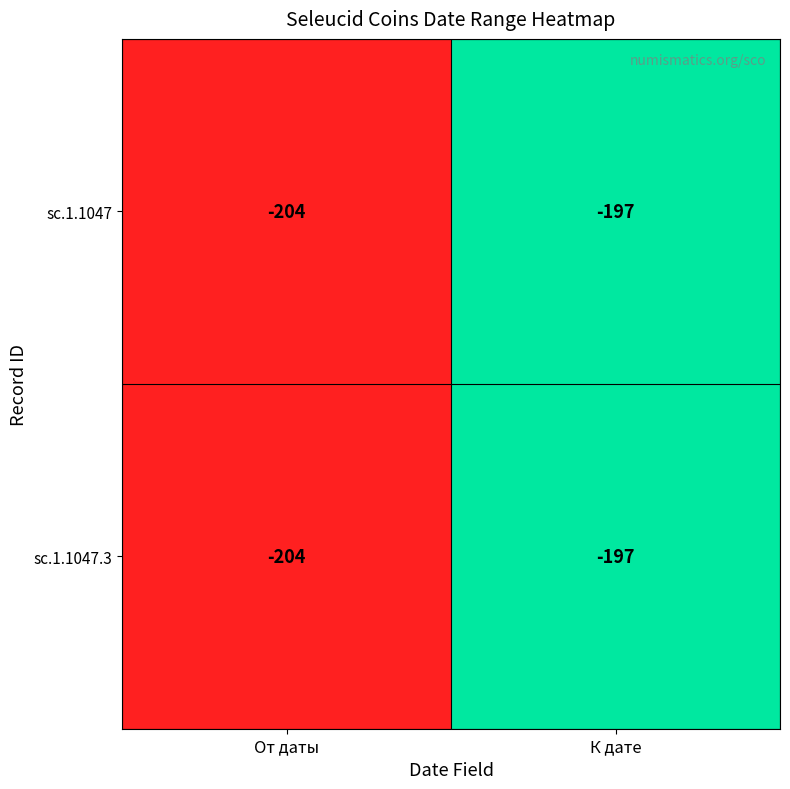

Is it true that sc.1.1047 equals -204 at От даты?

True